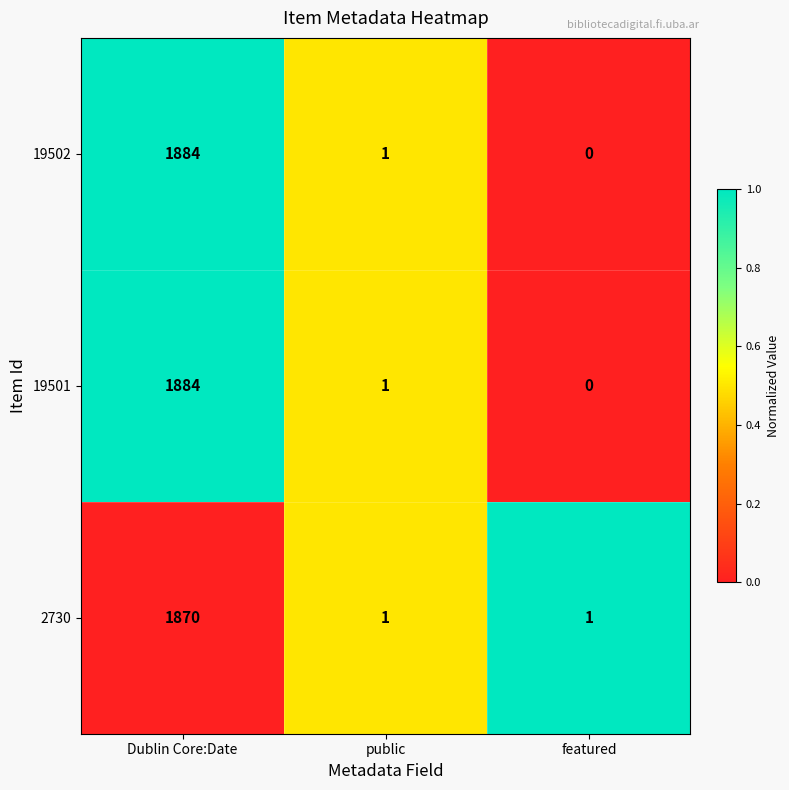

True or false: 19502 has a value of 1 at public.

True